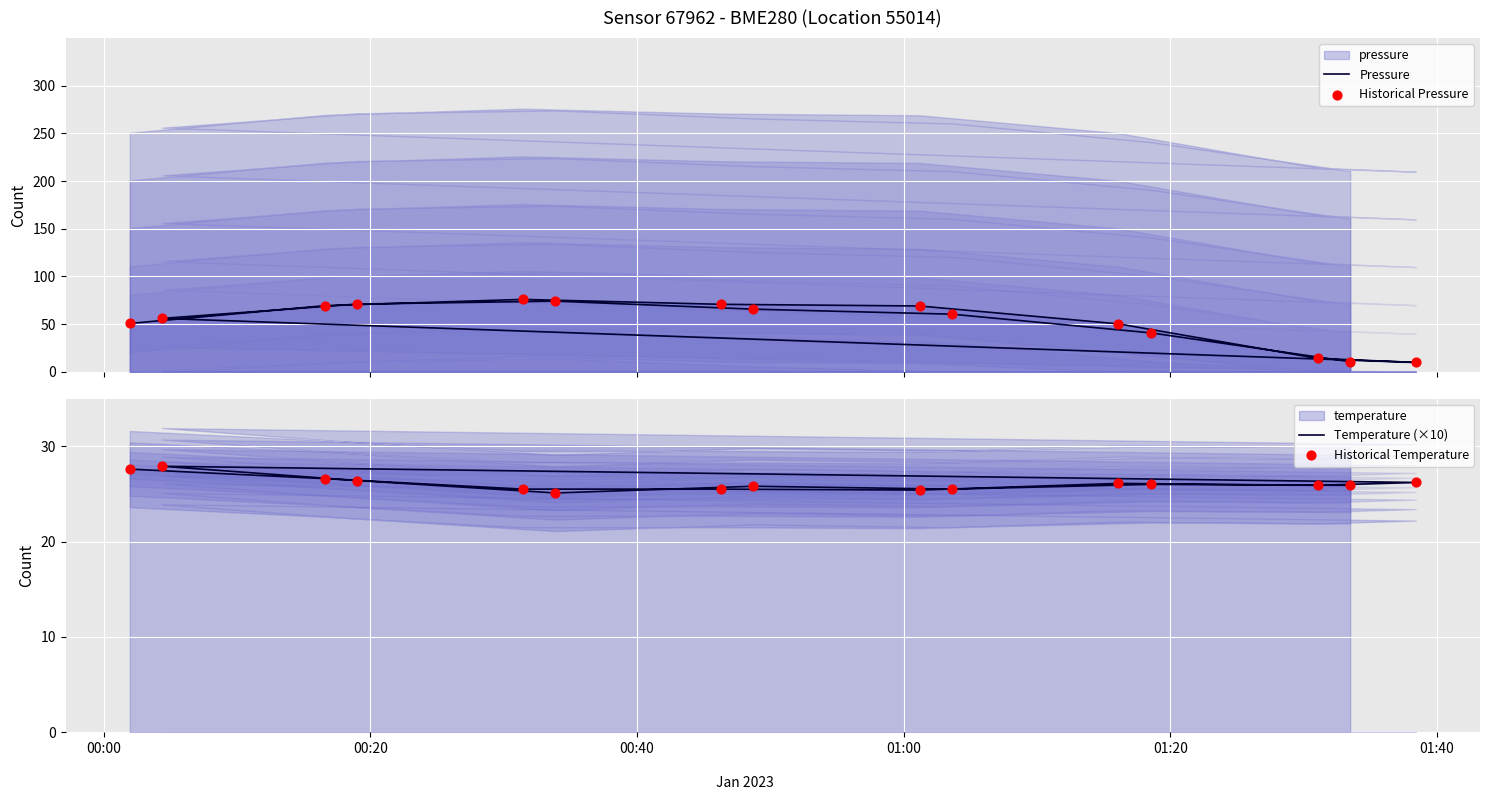

Which series reaches the minimum Y coordinate?

Pressure